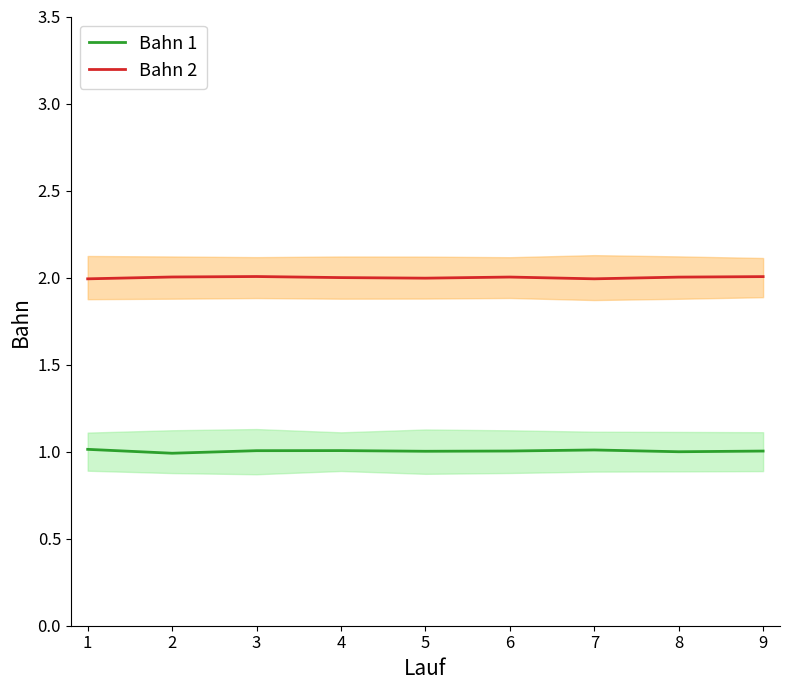

In Bahn 2, how many points are higher than both neighbors (excluding endpoints)?

2